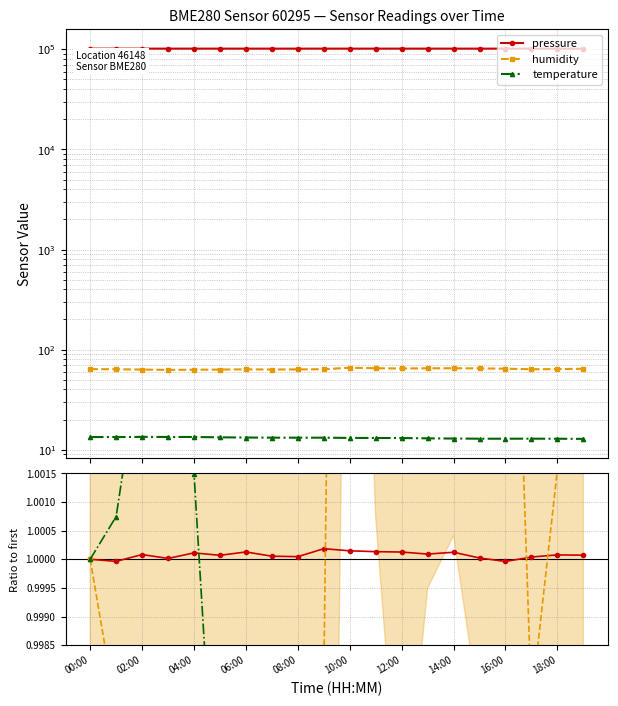

Between 19 and 13, which is larger?

13